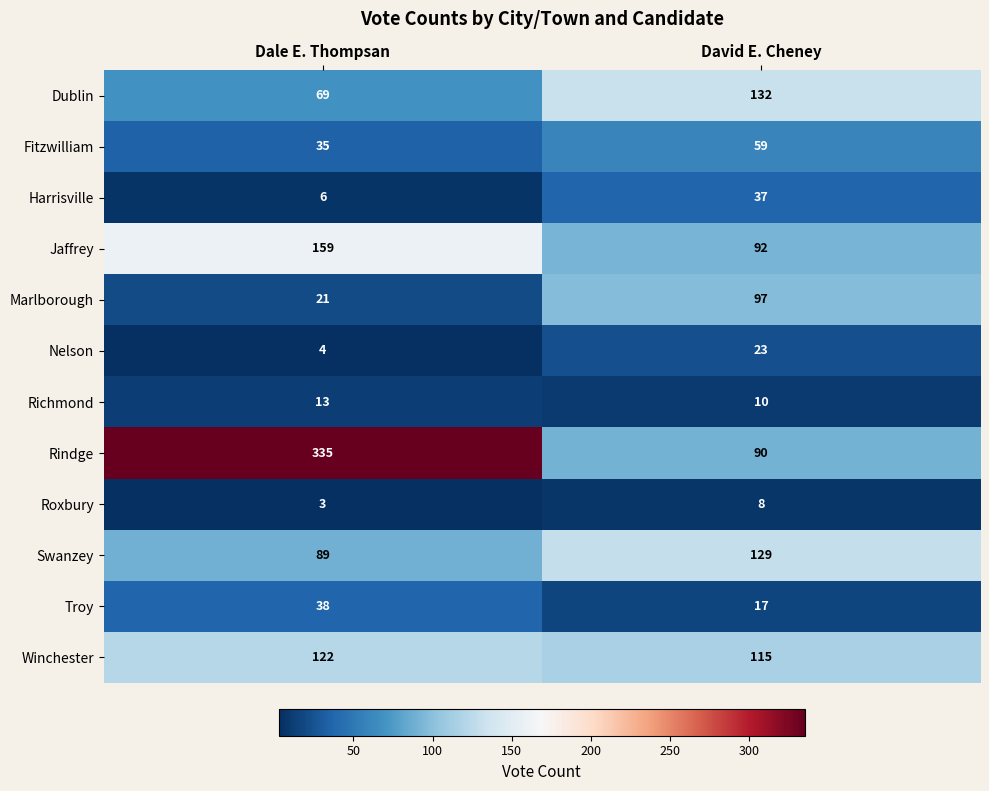

What is the difference between the maximum and minimum values in the Swanzey series?

40